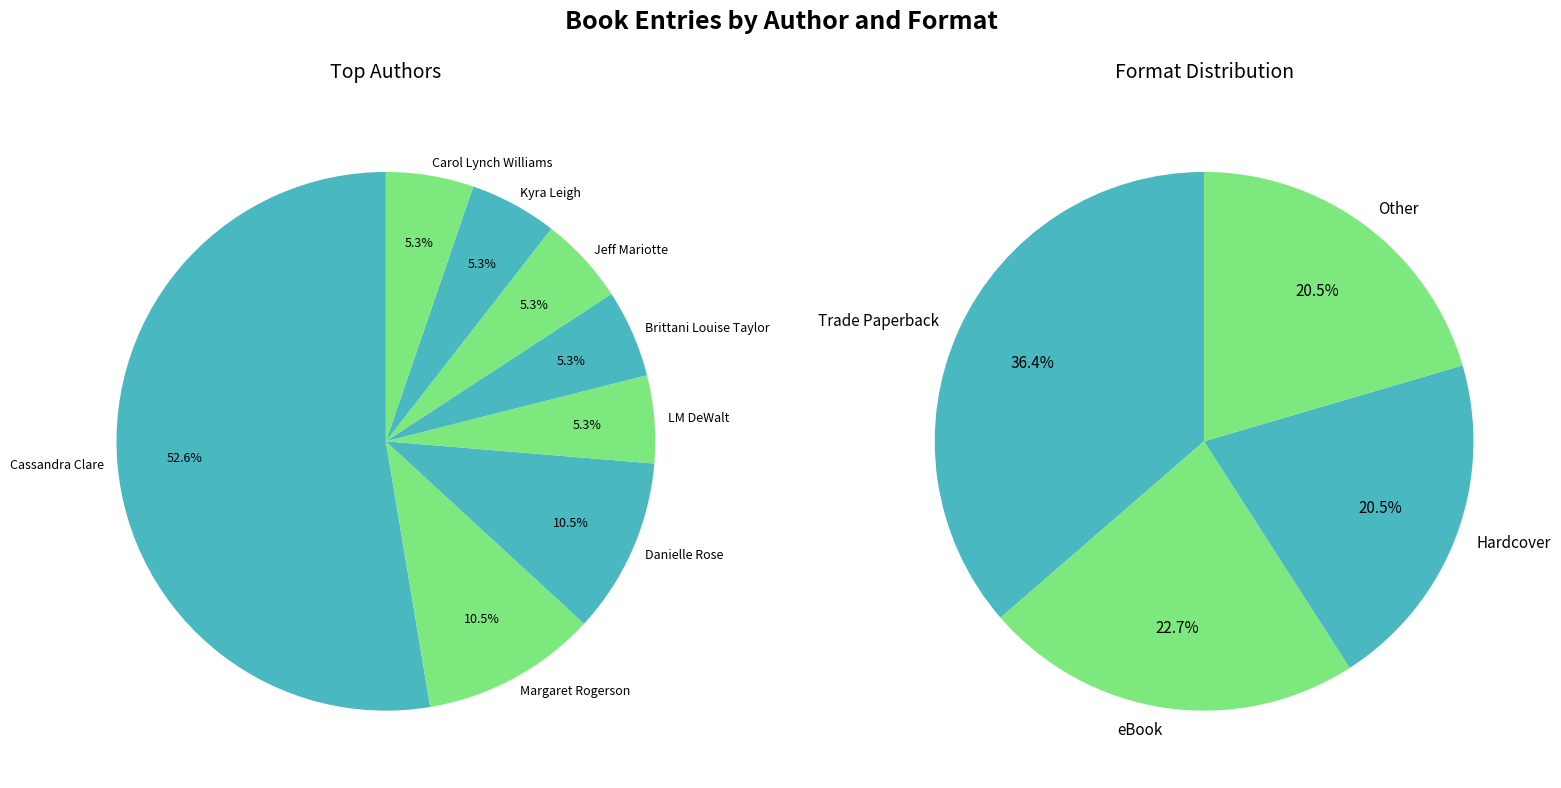

How many segments does this pie chart have?

8